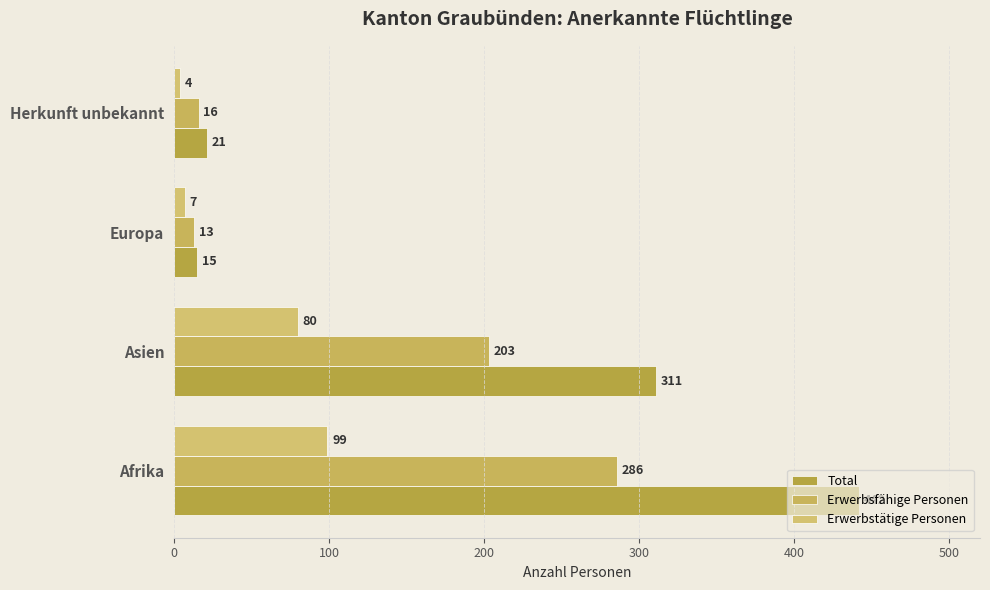

What is the difference between the maximum and minimum values in the Erwerbsfähige Personen series?

273